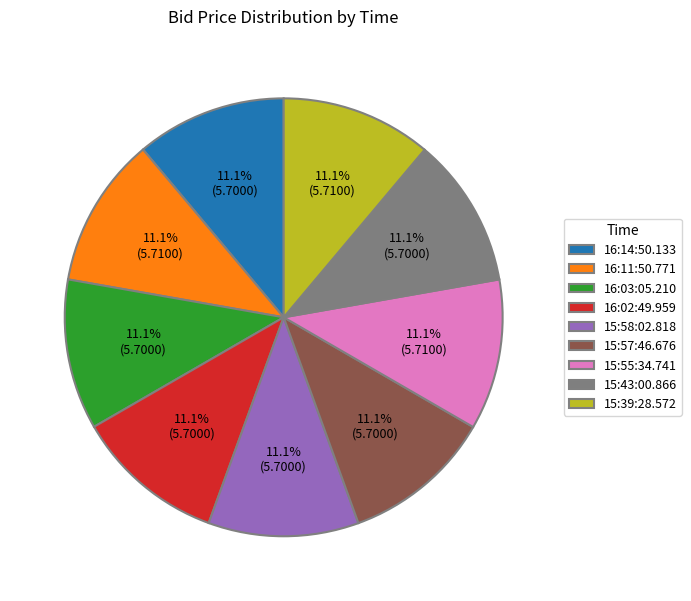

Is there a majority slice in this chart?

No